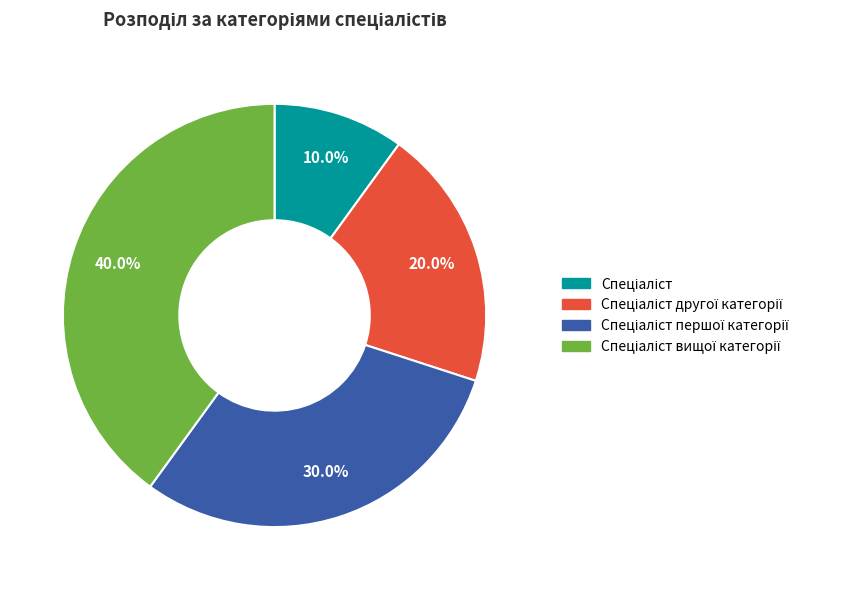

Does any single category account for the majority?

No